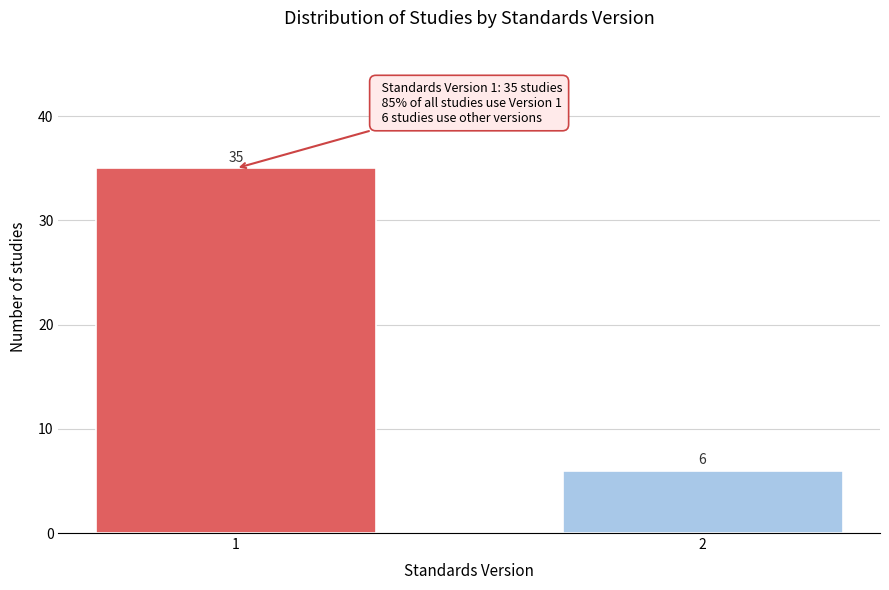

Reading right to left, transcribe all the data shown in this chart.

2=6	1=35